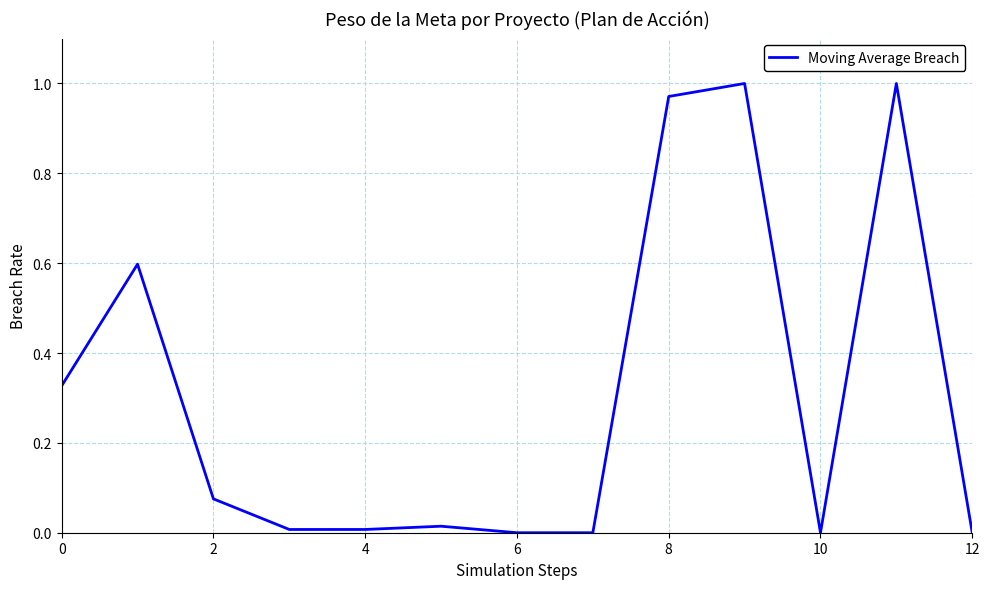

Is this an area chart (filled region under the line)?

No